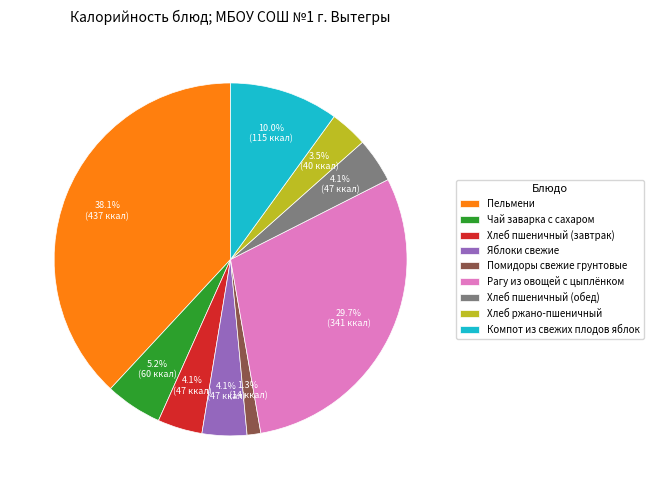

Does any single category account for the majority?

No